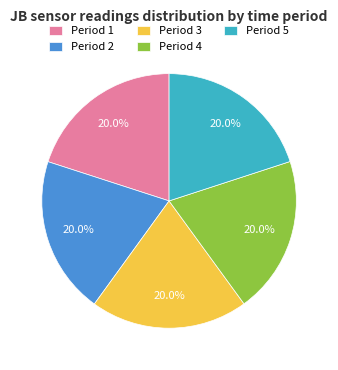

Combined, what portion of the pie is Period 5 and Period 1?

40.0%